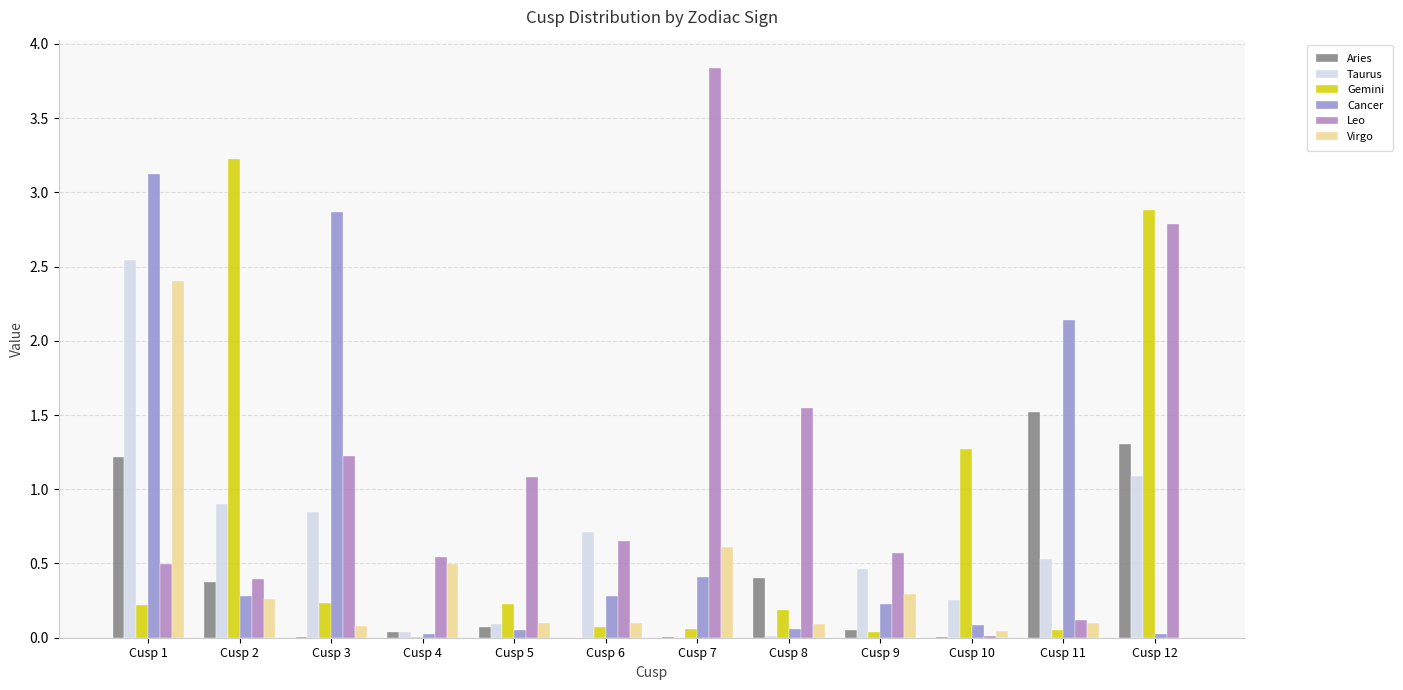

Which series changed the most between Cusp 7 and Cusp 8?

Leo